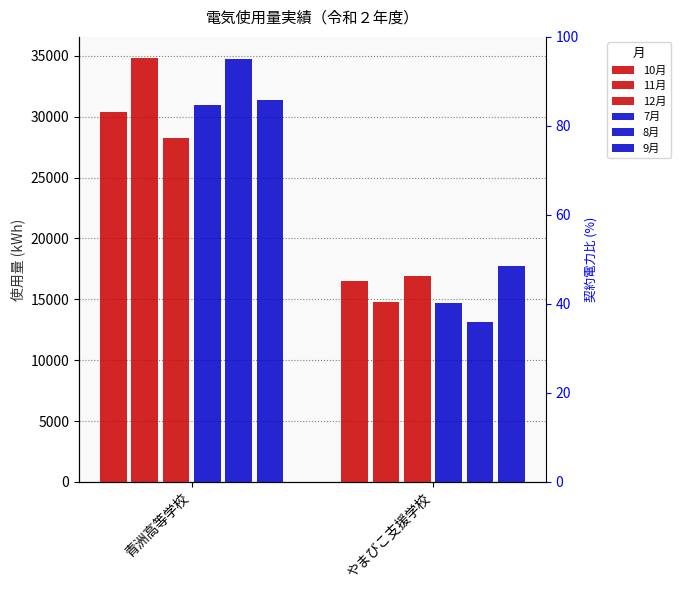

Is it true that 12月 equals 25862 at やまびこ支援学校?

False